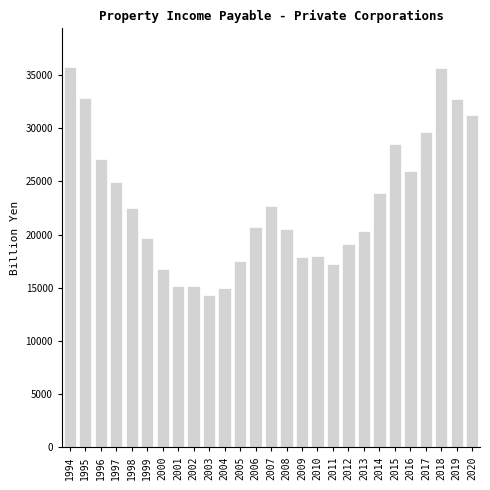

What is the value of the 21st bar from the left?

23922.8